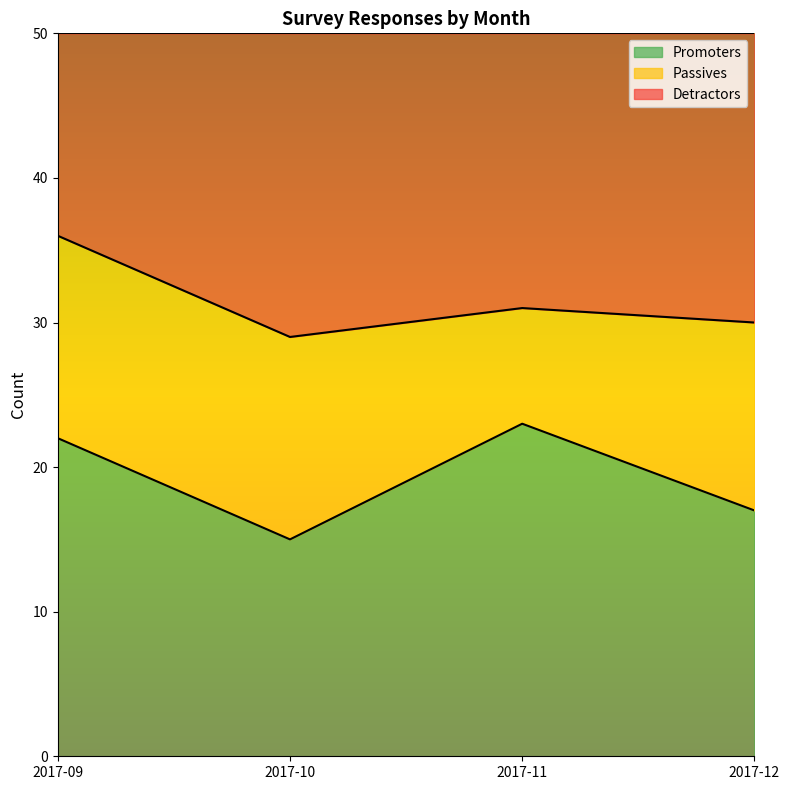

Which category has the lowest value in the Promoters series?

2017-10